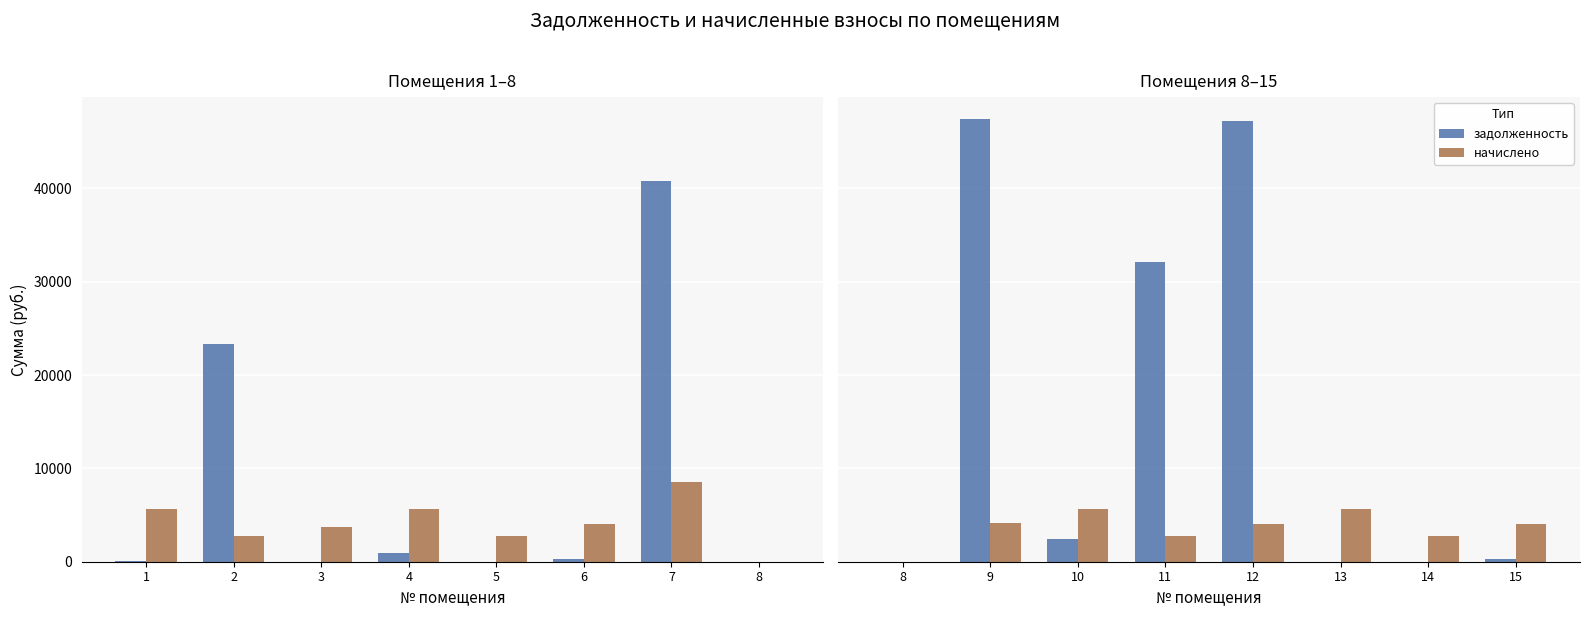

Which label corresponds to the smallest value in the chart?

8